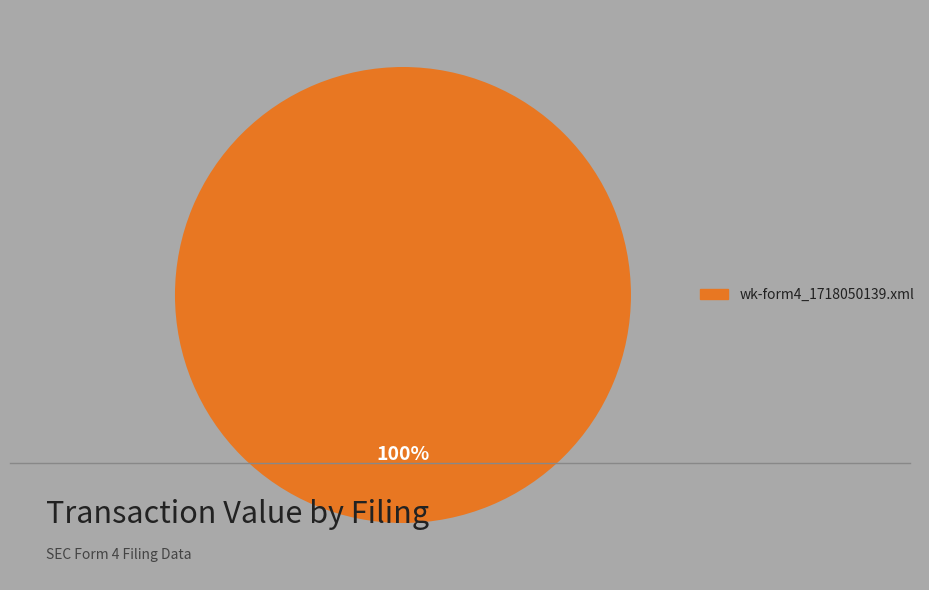

Is there any slice that represents more than half of the pie?

Yes